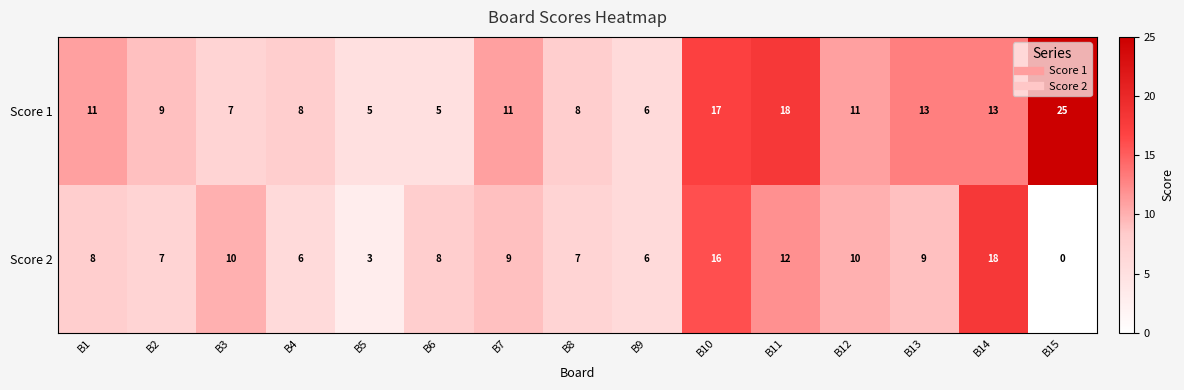

Reading right to left, list all the values displayed in this chart.

Score 1: B15=25	B14=13	B13=13	B12=11	B11=18	B10=17	B9=6	B8=8	B7=11	B6=5	B5=5	B4=8	B3=7	B2=9	B1=11
Score 2: B15=0	B14=18	B13=9	B12=10	B11=12	B10=16	B9=6	B8=7	B7=9	B6=8	B5=3	B4=6	B3=10	B2=7	B1=8